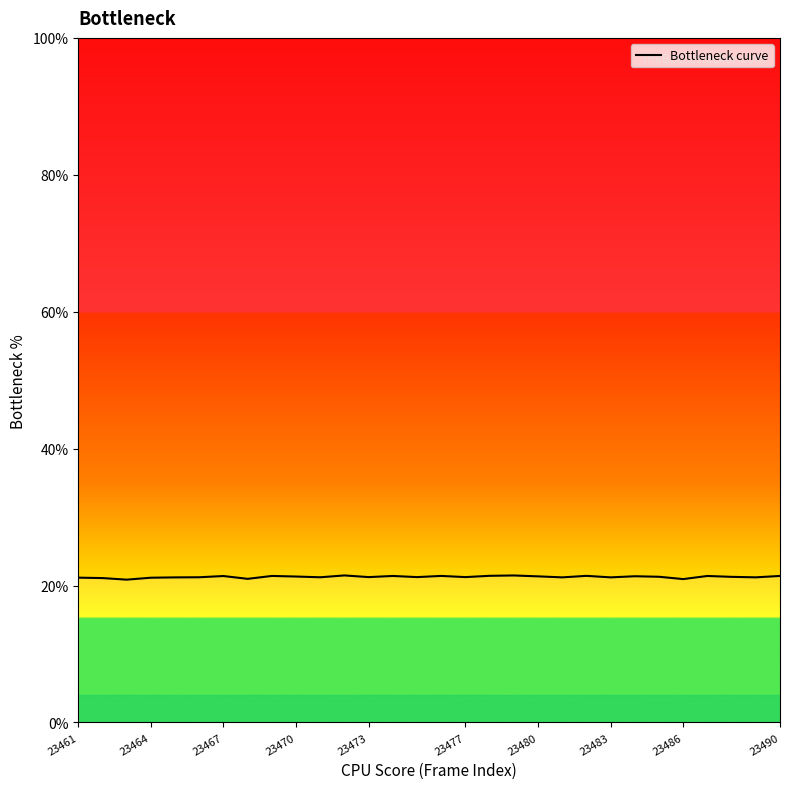

What is the difference between the maximum and minimum values?

0.6